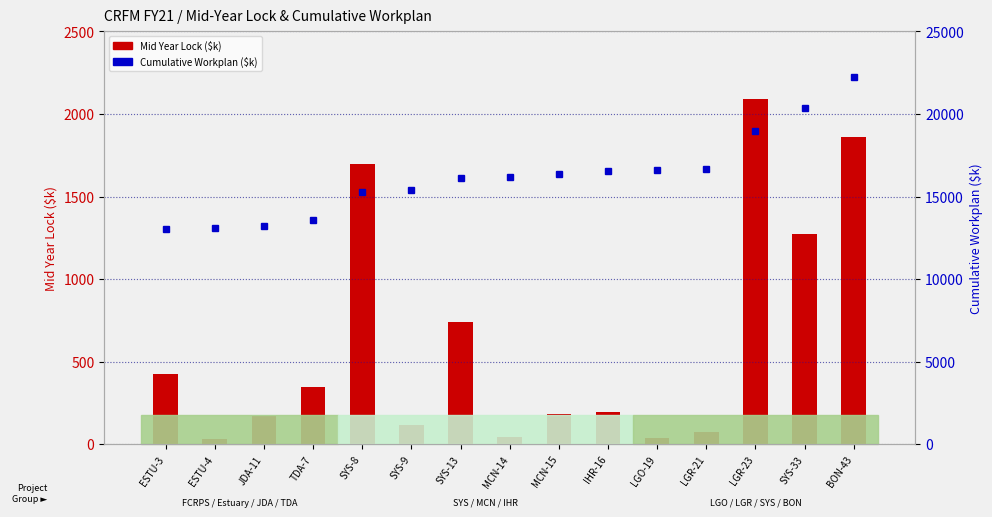

The Cumulative Workplan ($k) series shows 16611 at LGO-19. True or false?

True